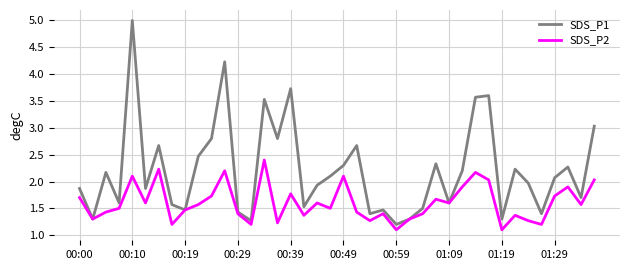

List the series in order of their overall mean, highest first.

SDS_P1, SDS_P2